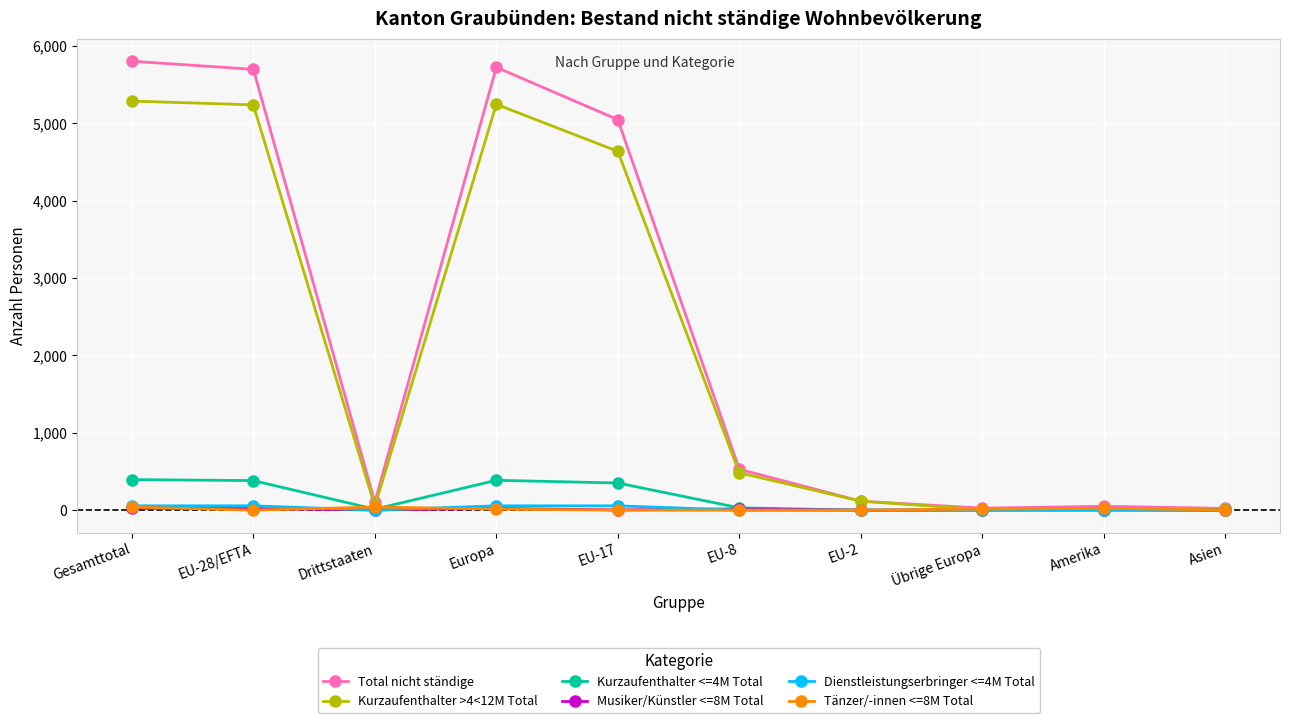

True or false: Kurzaufenthalter >4<12M Total has more than 0 points higher than both neighbors.

True